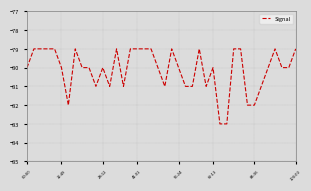

What is the smallest value displayed?

-83